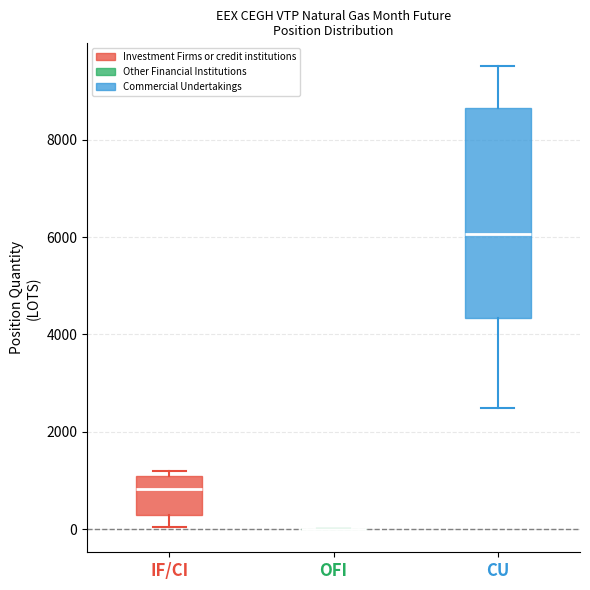

Reading left to right, transcribe this box plot: for each box, give where its median line is, the range the box spans, and where its two whiskers end, as read against the y-axis. The values are not printed on the chart, so give them approximately, as read against the axis.

IF/CI: median 800, box 400 to 1000, whiskers 0 to 1200
OFI: box collapsed to a line at 0, whiskers 0 to 0
CU: median 6000, box 4400 to 8600, whiskers 2400 to 9600